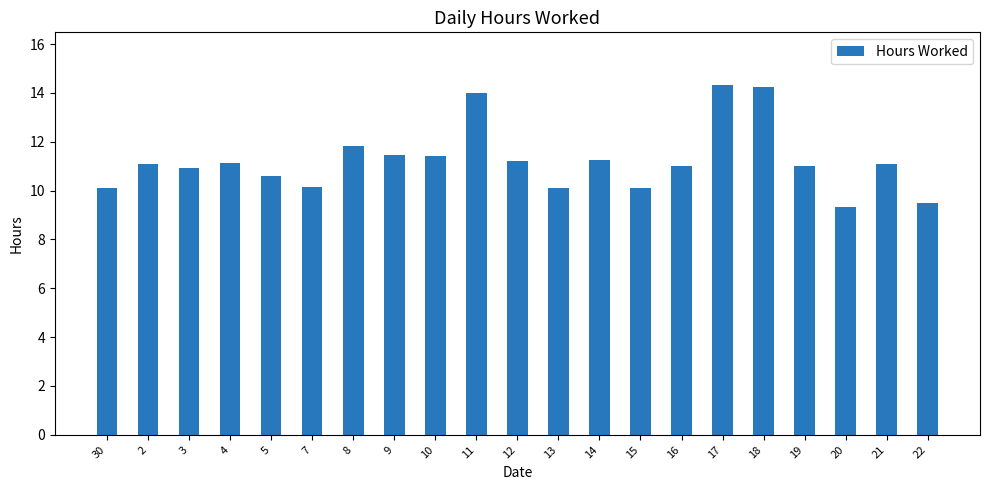

Which has a higher value, 15 or 8?

8